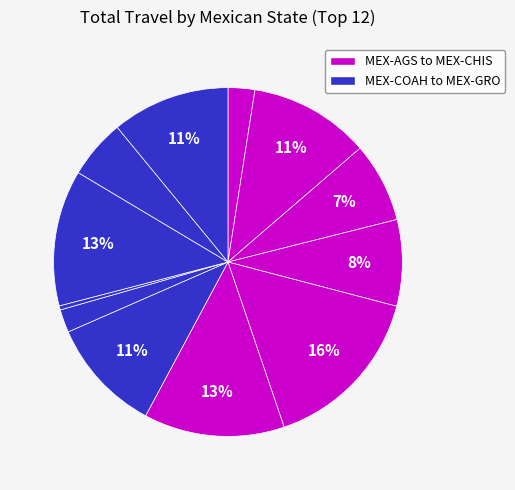

How many slices are in this pie chart?

12